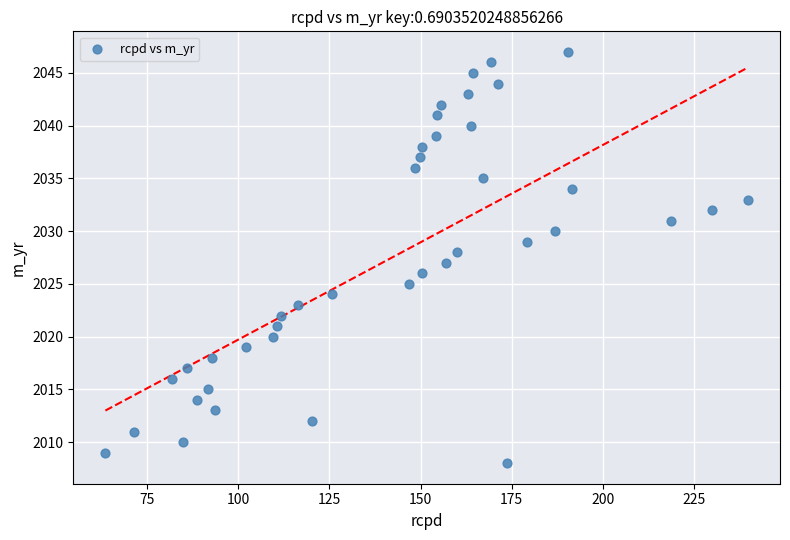

What is the range of Y values (max minus min)?

39